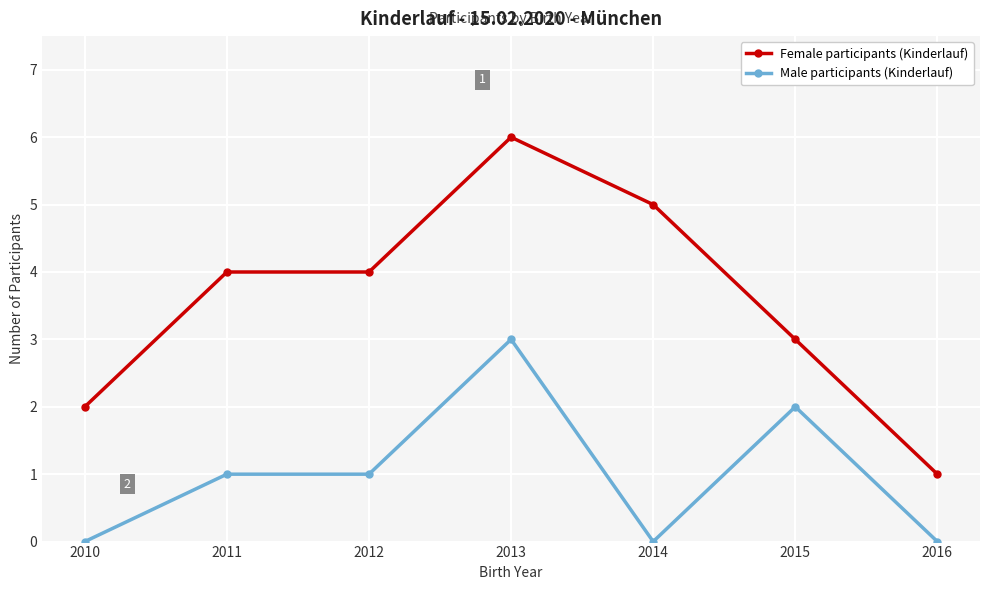

Which series has the largest range (max minus min)?

Female participants (Kinderlauf)